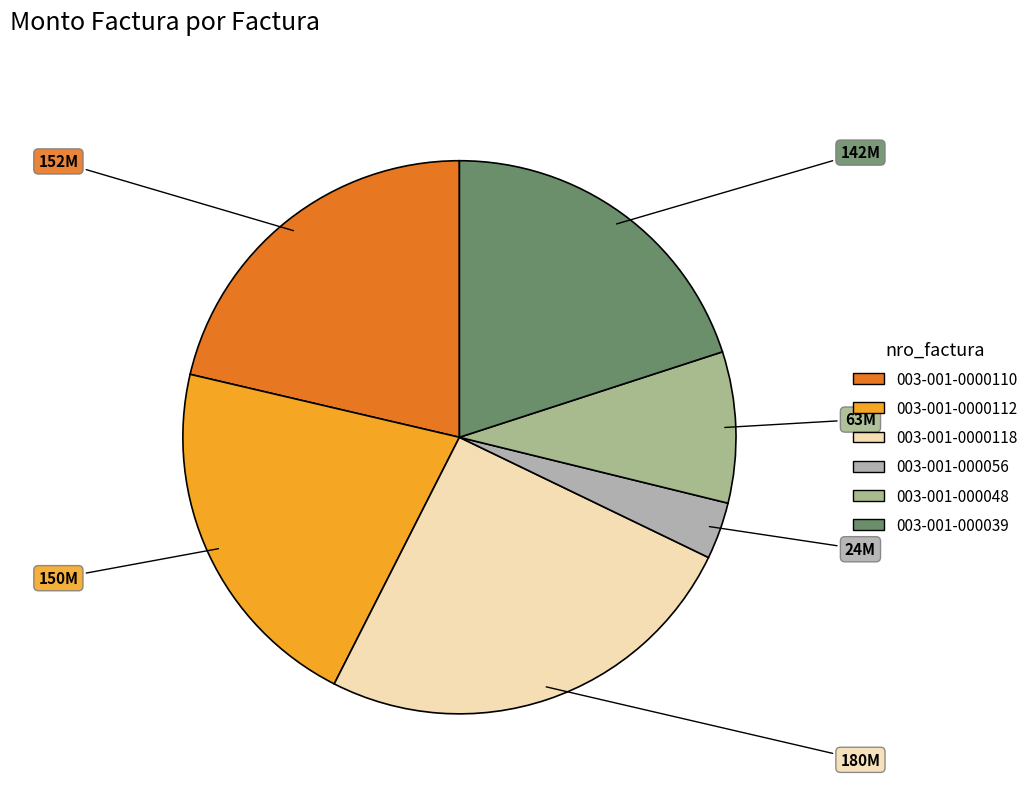

Is it true that 003-001-000048 is 1% of the pie?

False